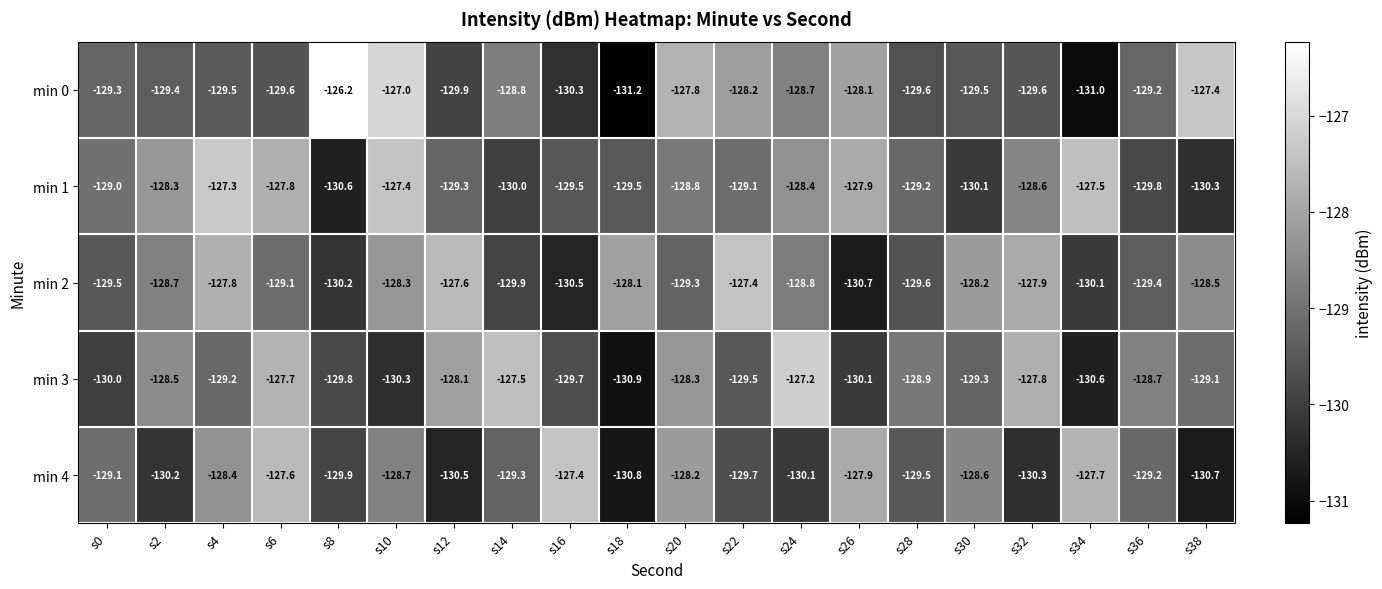

At which label does min 1 first exceed -129?

s2